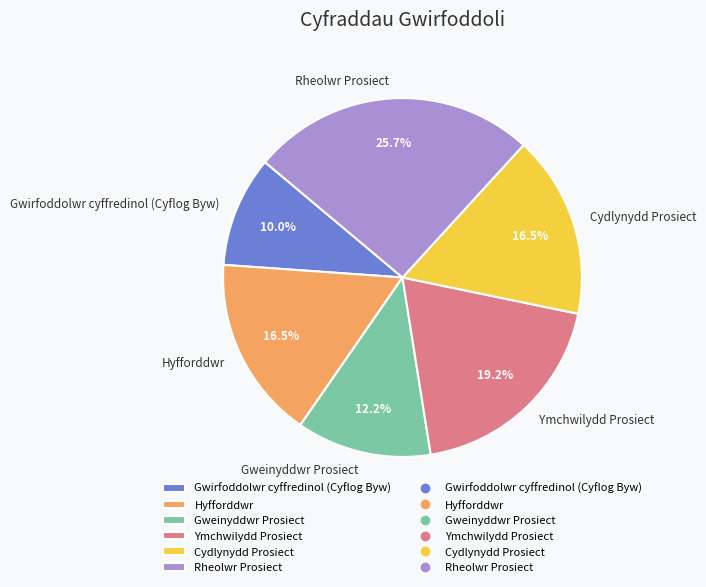

To the nearest percent, what is the difference between the largest and smallest slice percentages?

16%